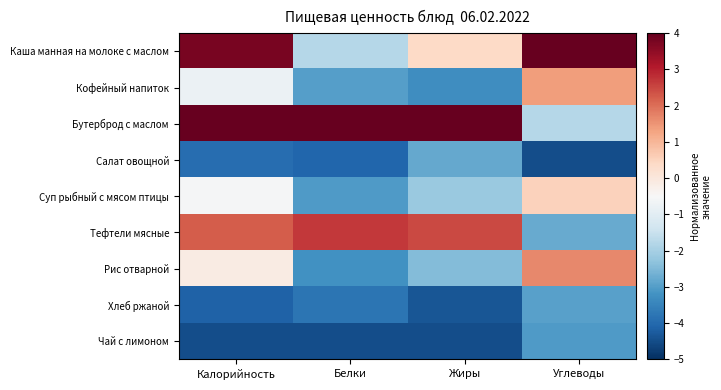

Which series has the widest spread of values?

Бутерброд с маслом